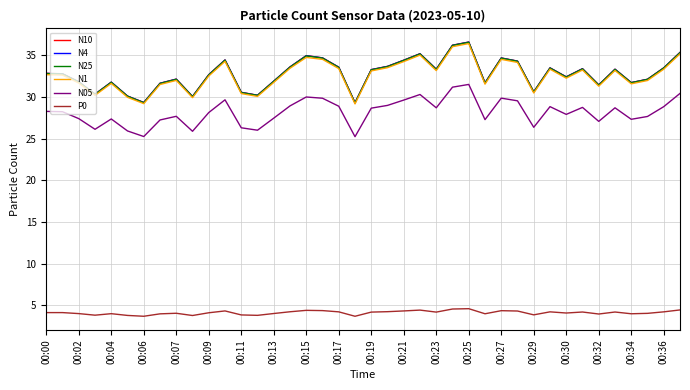

What is the difference between the maximum and minimum values in the N10 series?

7.3